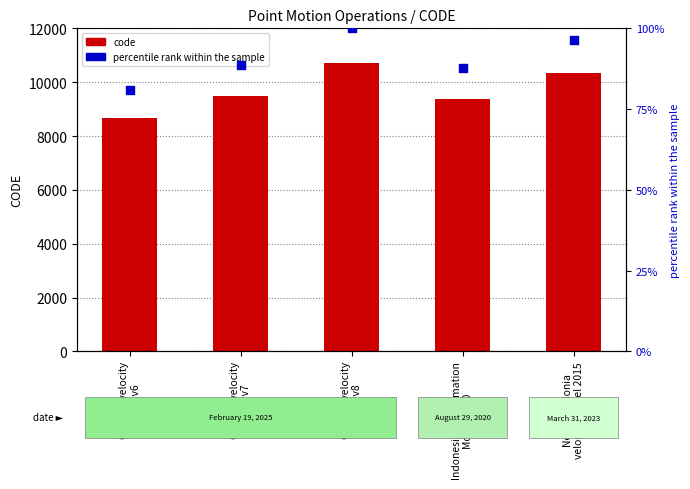

Which series contains the lowest Y value?

percentile rank within the sample